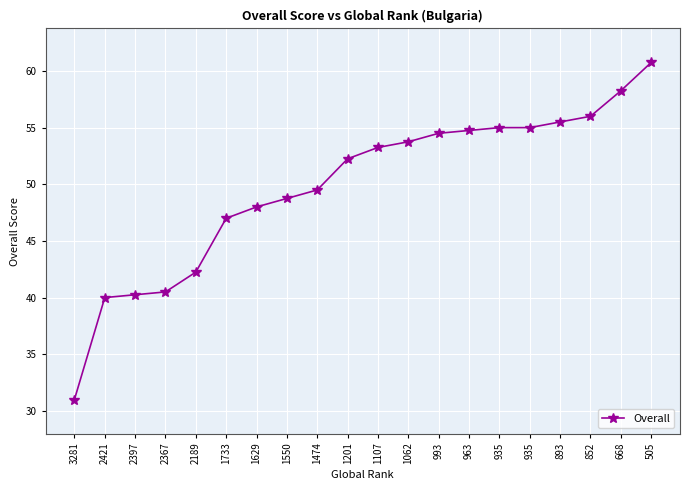

Rank the categories by value from highest to lowest.

505, 668, 852, 893, 935, 935, 963, 993, 1062, 1107, 1201, 1474, 1550, 1629, 1733, 2189, 2367, 2397, 2421, 3281